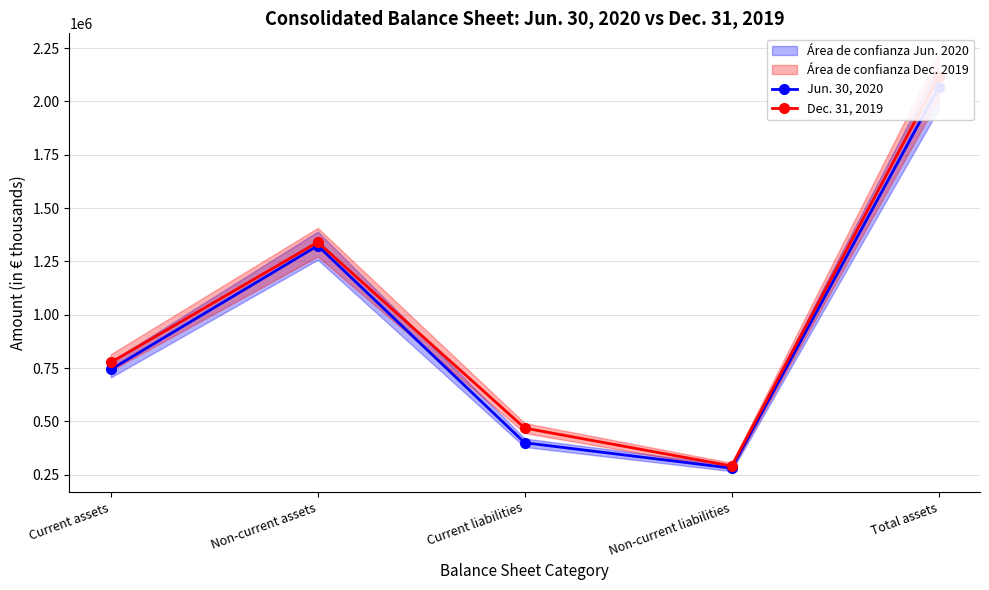

List the series in order of their overall mean, highest first.

Dec. 31, 2019, Jun. 30, 2020